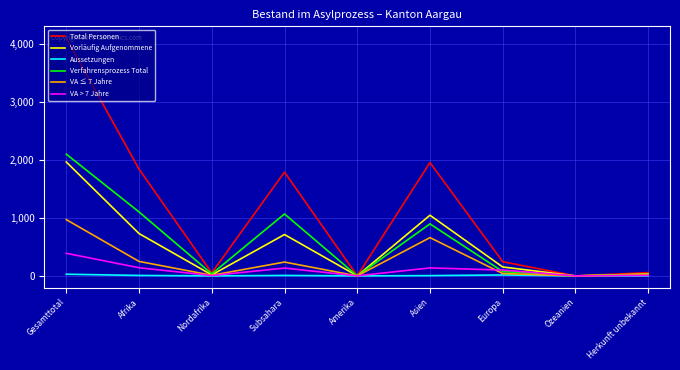

Which series changed the most between Subsahara and Amerika?

Total Personen